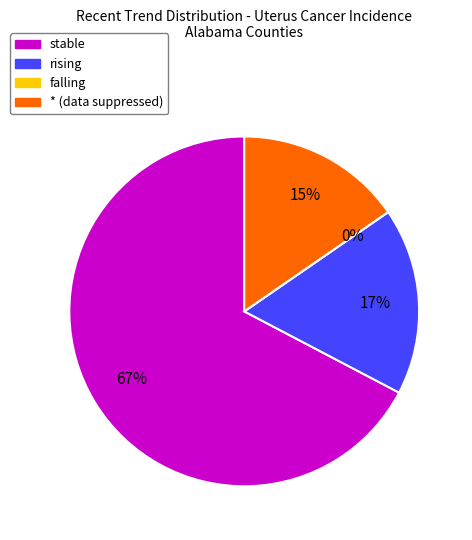

What is the change in value from rising to *?

-1